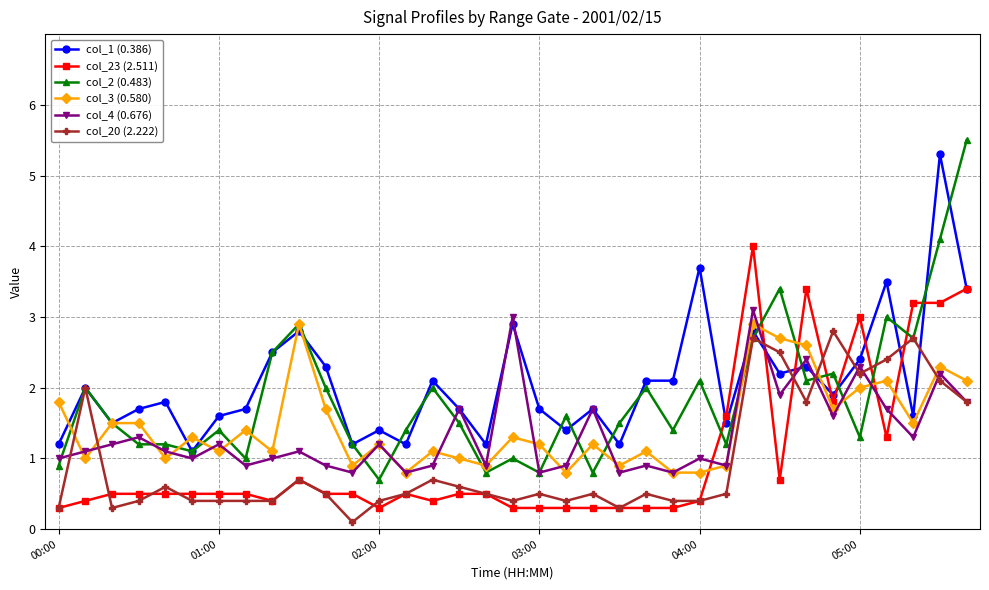

Which series has the widest spread of values?

col_2 (0.483)